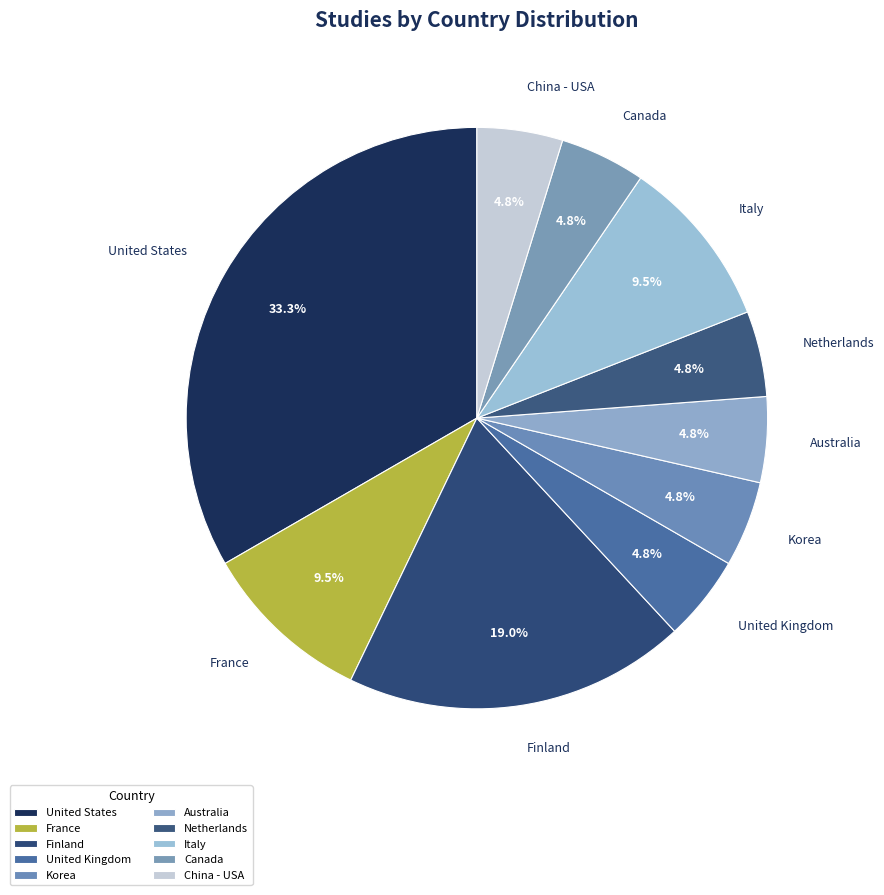

The Italy slice represents 4% of the pie. True or false?

False